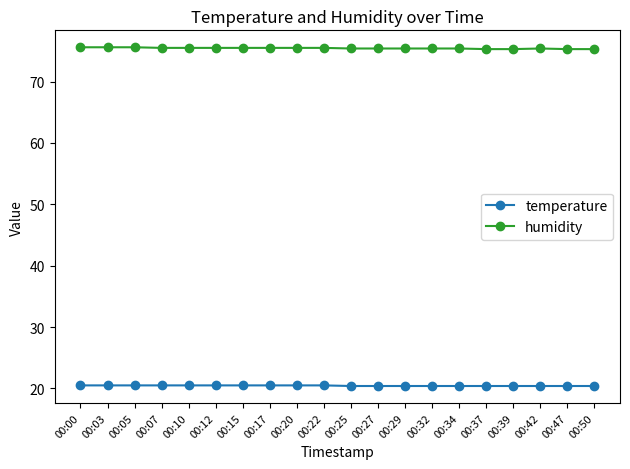

What are all the series names shown in the legend?

temperature, humidity